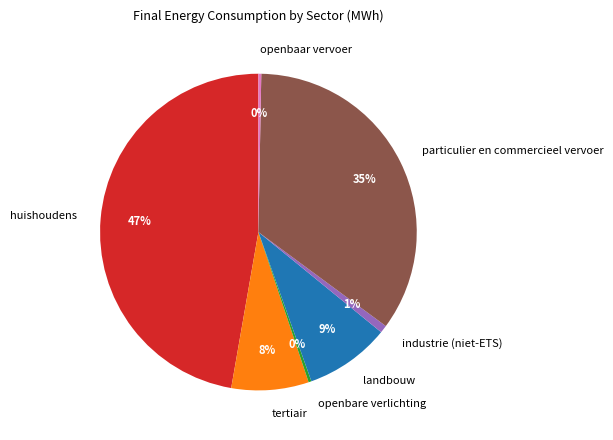

Is there a majority slice in this chart?

No